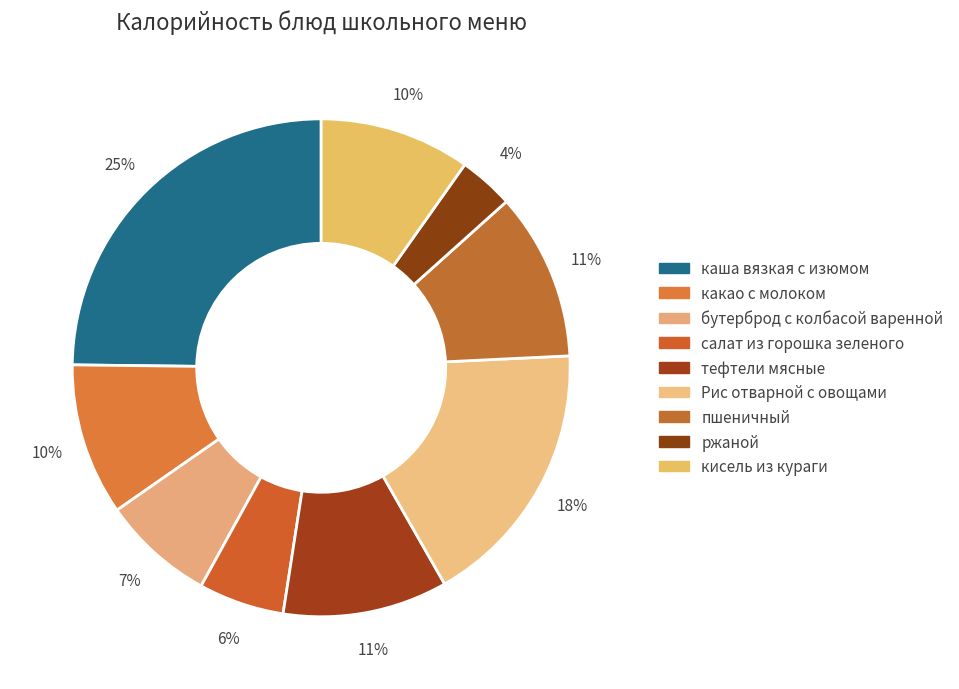

How many slices are in this pie chart?

9